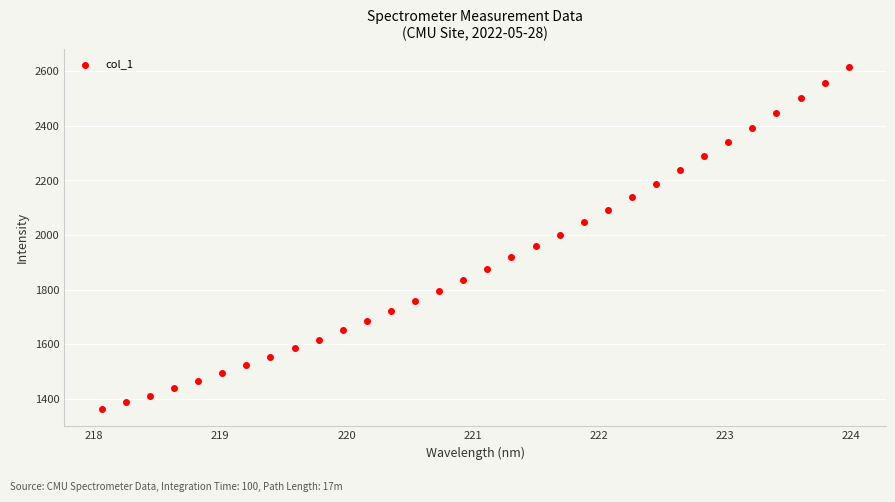

What is the range of X values (max minus min)?

5.9